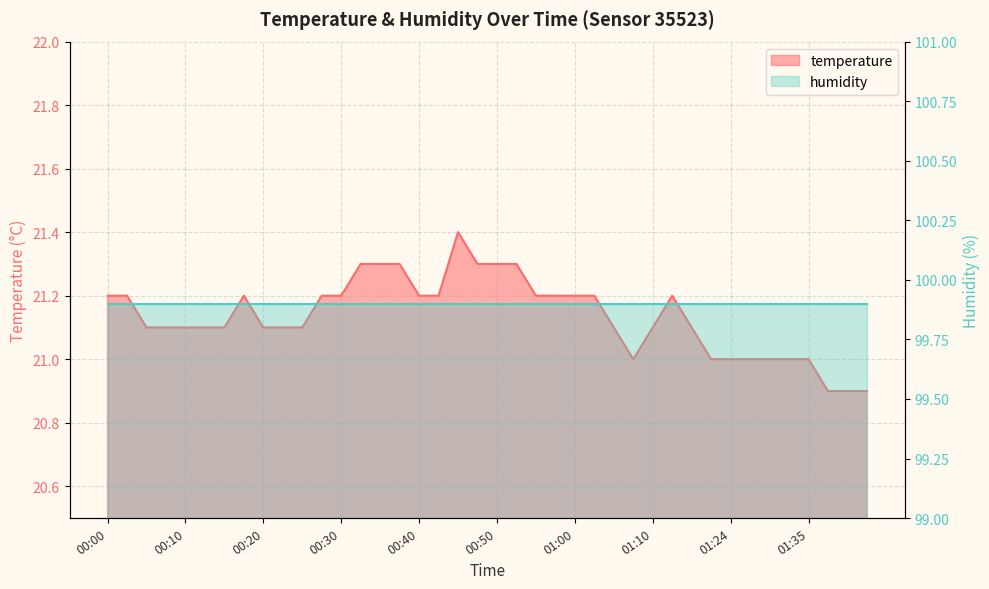

Where is the first local maximum?

00:17